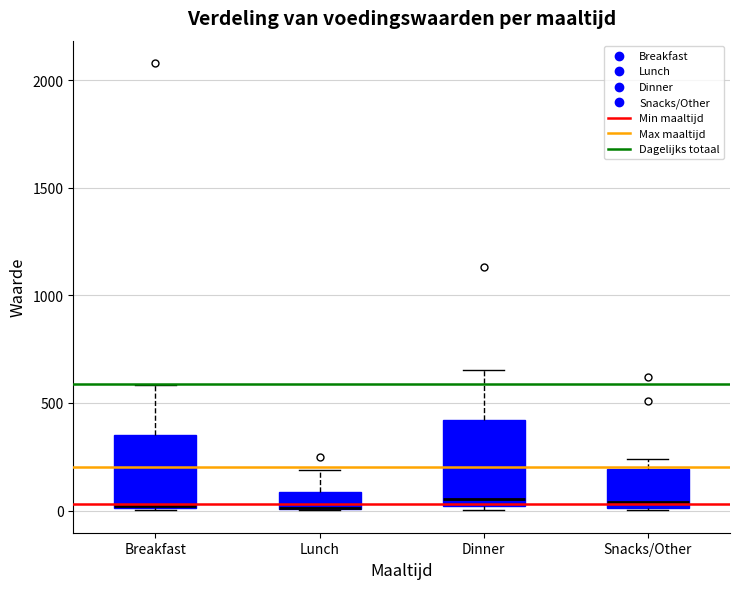

Reading left to right, read every box against the y-axis: the position of its median line, the range the box covers, and the ends of its whiskers. The values are not printed on the chart, so give them approximately, as read against the axis.

Breakfast: median 0 (drawn on the box's lower edge), box 0 to 350, whiskers 0 to 600
Lunch: median 0 (drawn on the box's lower edge), box 0 to 100, whiskers 0 to 200
Dinner: median 50, box 0 to 400, whiskers 0 (just below the box's lower edge) to 650
Snacks/Other: median 50, box 0 to 200, whiskers 0 to 250